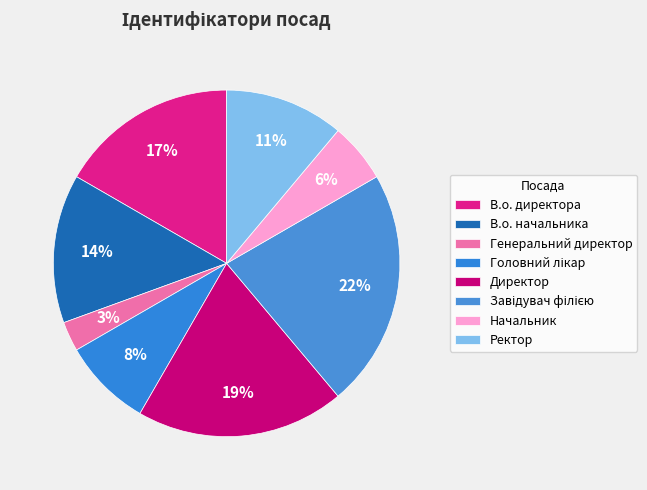

Count the number of slices in the pie.

8